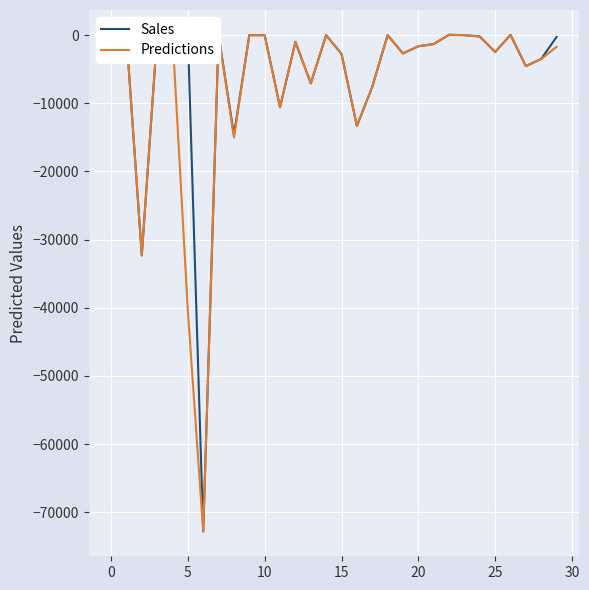

What is the minimum value shown in the chart?

-72816.0